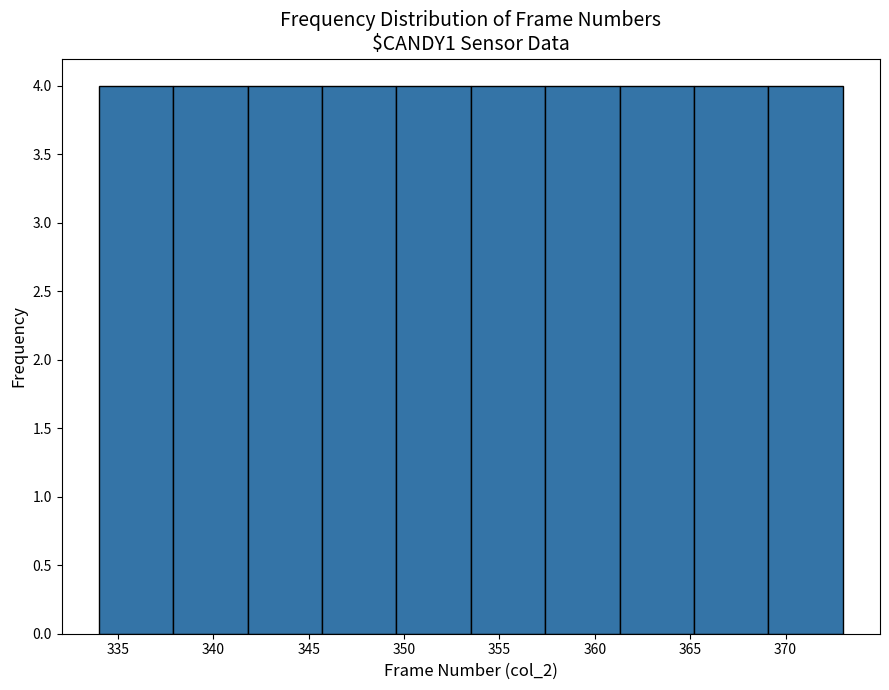

What is the height of the bar covering 353.5 to 357.4 on the x-axis? Neither the bar edges nor the heights are printed on the chart, so give them approximately, as read against the axes.

4